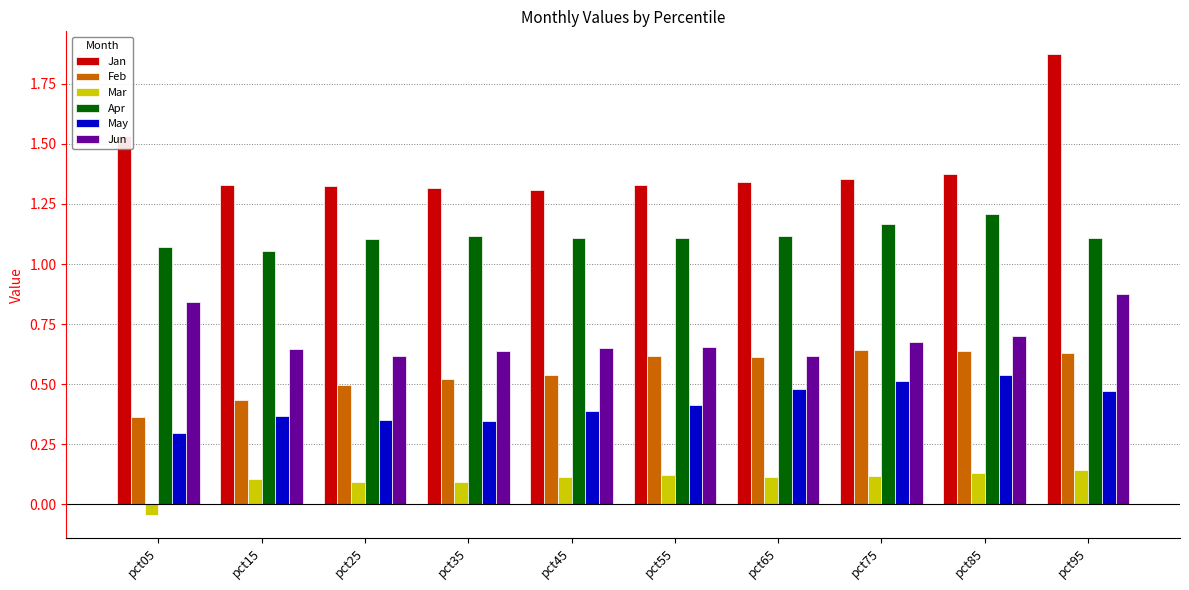

Which category has the highest value across all series?

pct95